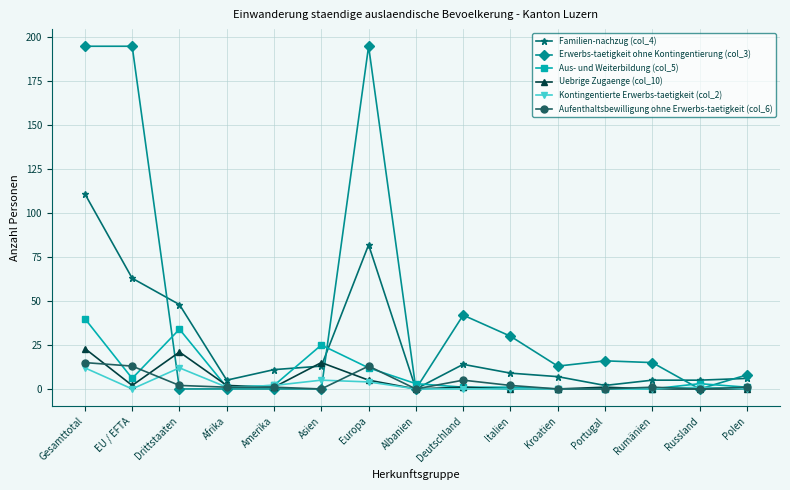

At which category is the sum across all series the highest?

Gesamttotal